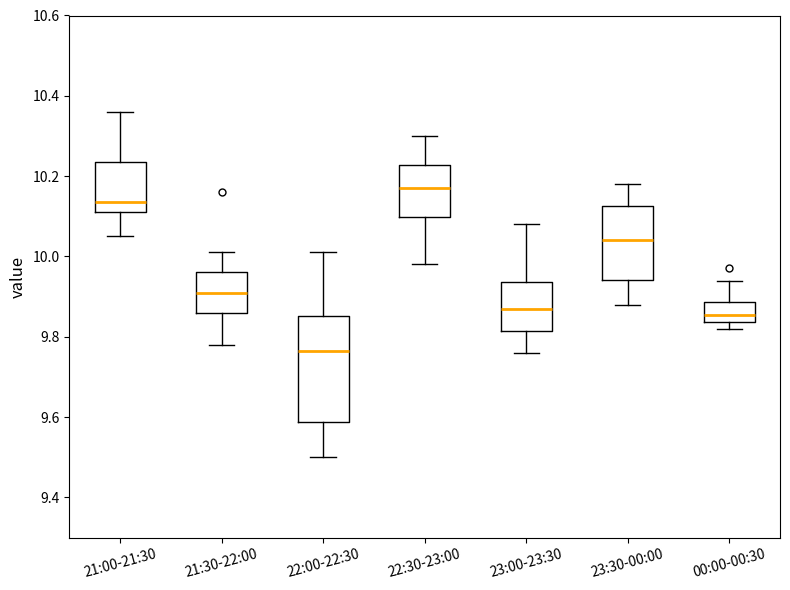

Reading left to right, read every box against the y-axis: the position of its median line, the range the box covers, and the ends of its whiskers. The values are not printed on the chart, so give them approximately, as read against the axis.

21:00-21:30: median 10.14, box 10.12 to 10.24, whiskers 10.06 to 10.36
21:30-22:00: median 9.92, box 9.86 to 9.96, whiskers 9.78 to 10.02
22:00-22:30: median 9.76, box 9.58 to 9.86, whiskers 9.50 to 10.02
22:30-23:00: median 10.18, box 10.10 to 10.22, whiskers 9.98 to 10.30
23:00-23:30: median 9.88, box 9.82 to 9.94, whiskers 9.76 to 10.08
23:30-00:00: median 10.04, box 9.94 to 10.12, whiskers 9.88 to 10.18
00:00-00:30: median 9.86, box 9.84 to 9.88, whiskers 9.82 to 9.94